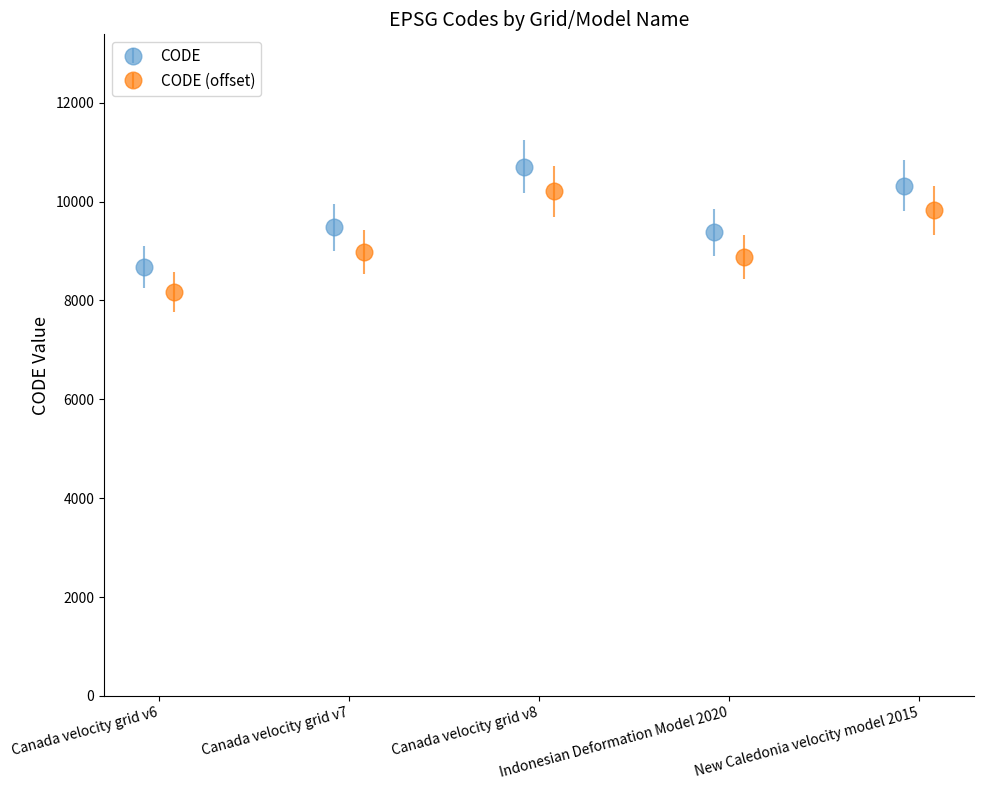

What is the difference between the maximum and minimum values?

2031